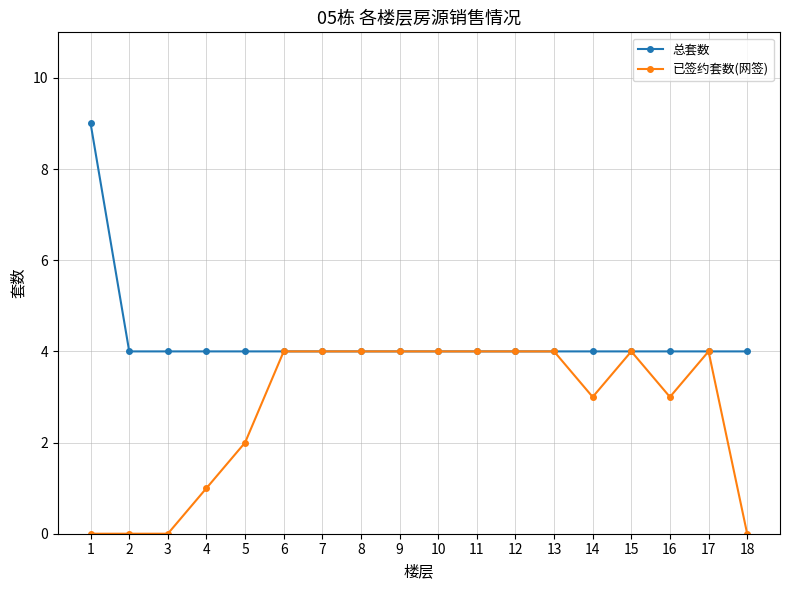

List the series in order of their peak value, lowest first.

已签约套数(网签), 总套数